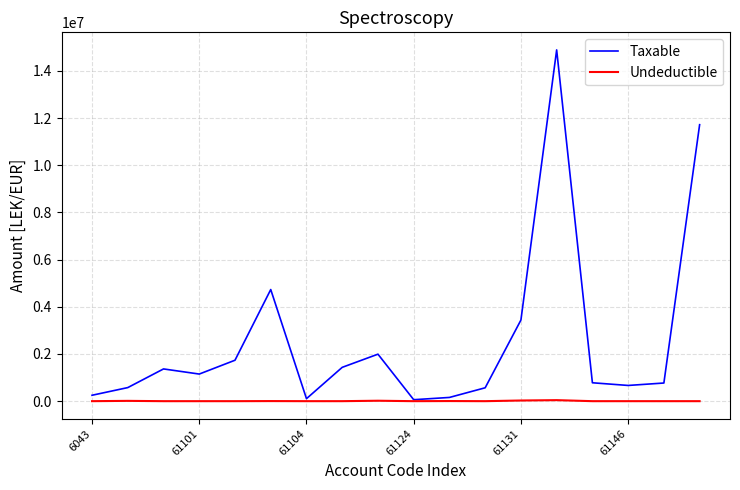

What is the greatest value displayed?

14887859.8